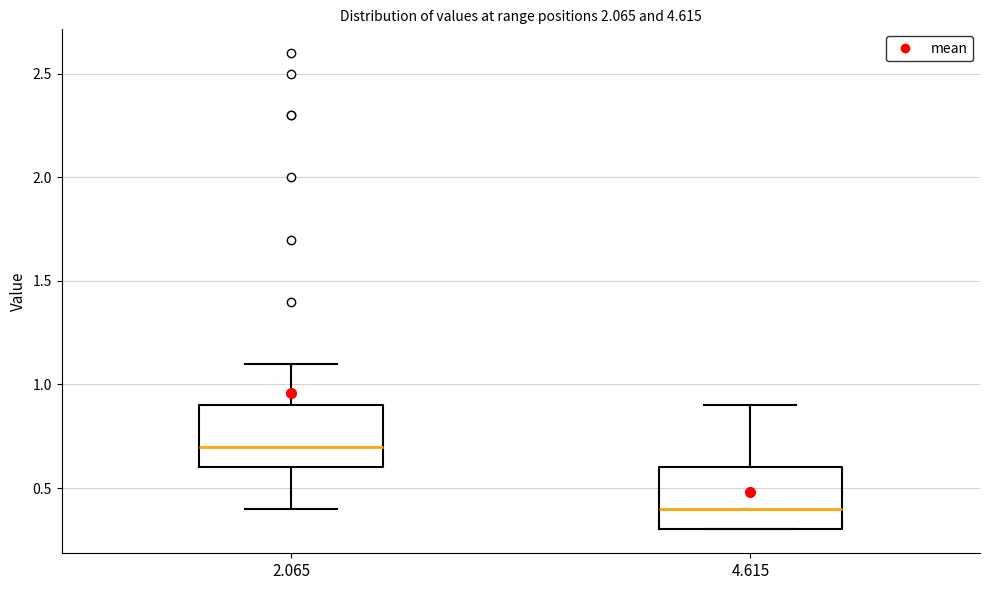

Reading left to right, transcribe this box plot: for each box, give where its median line is, the range the box spans, and where its two whiskers end, as read against the y-axis. The values are not printed on the chart, so give them approximately, as read against the axis.

2.065: median 0.7, box 0.6 to 0.9, whiskers 0.4 to 1.1
4.615: median 0.4, box 0.3 to 0.6, whiskers 0.3 to 0.9